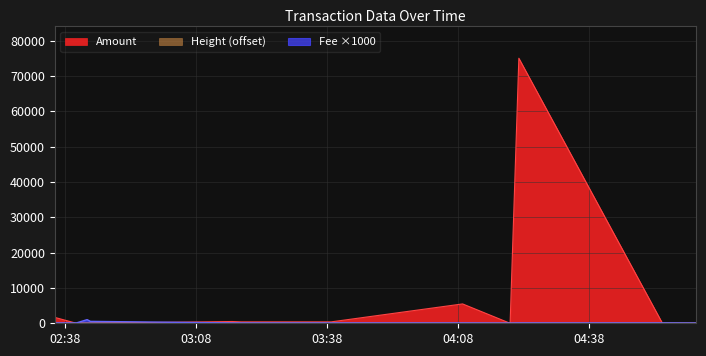

At how many categories does at least one series exceed 19803?

1